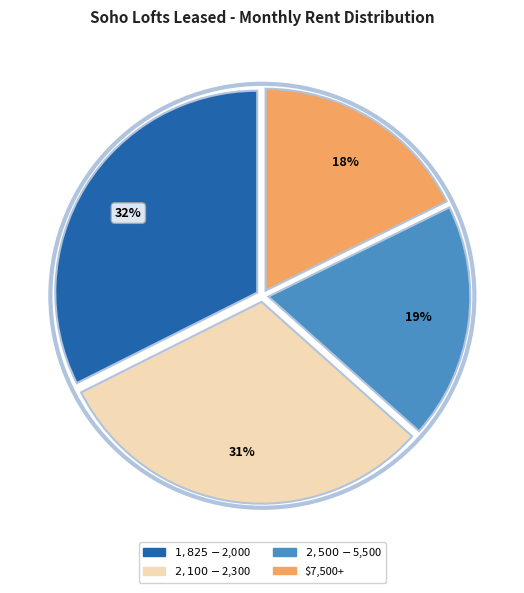

Is there a majority slice in this chart?

No